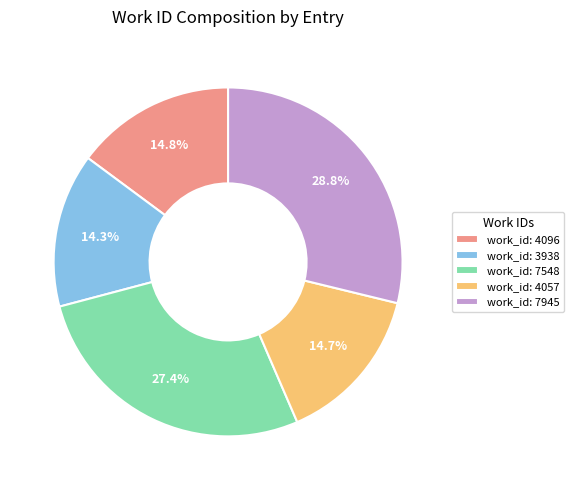

How much of the chart is everything except work_id: 7548?

72.6%